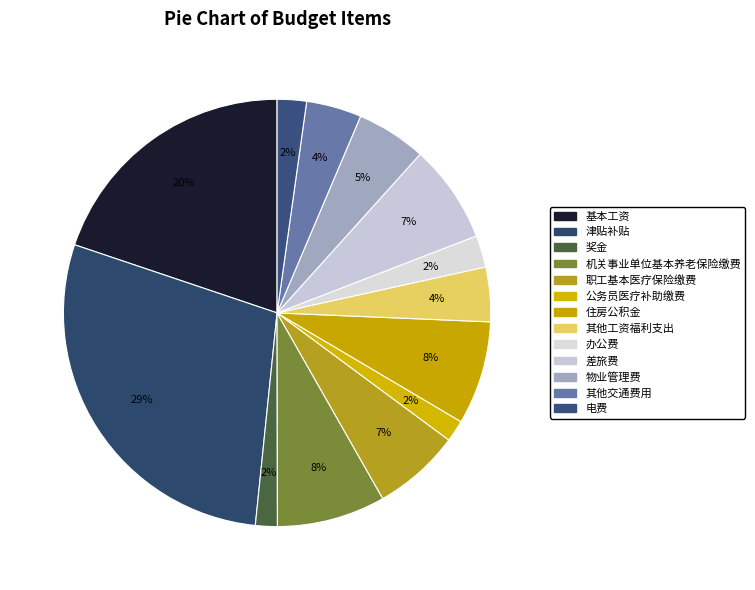

To the nearest percent, what portion does 其他交通费用 represent?

4%